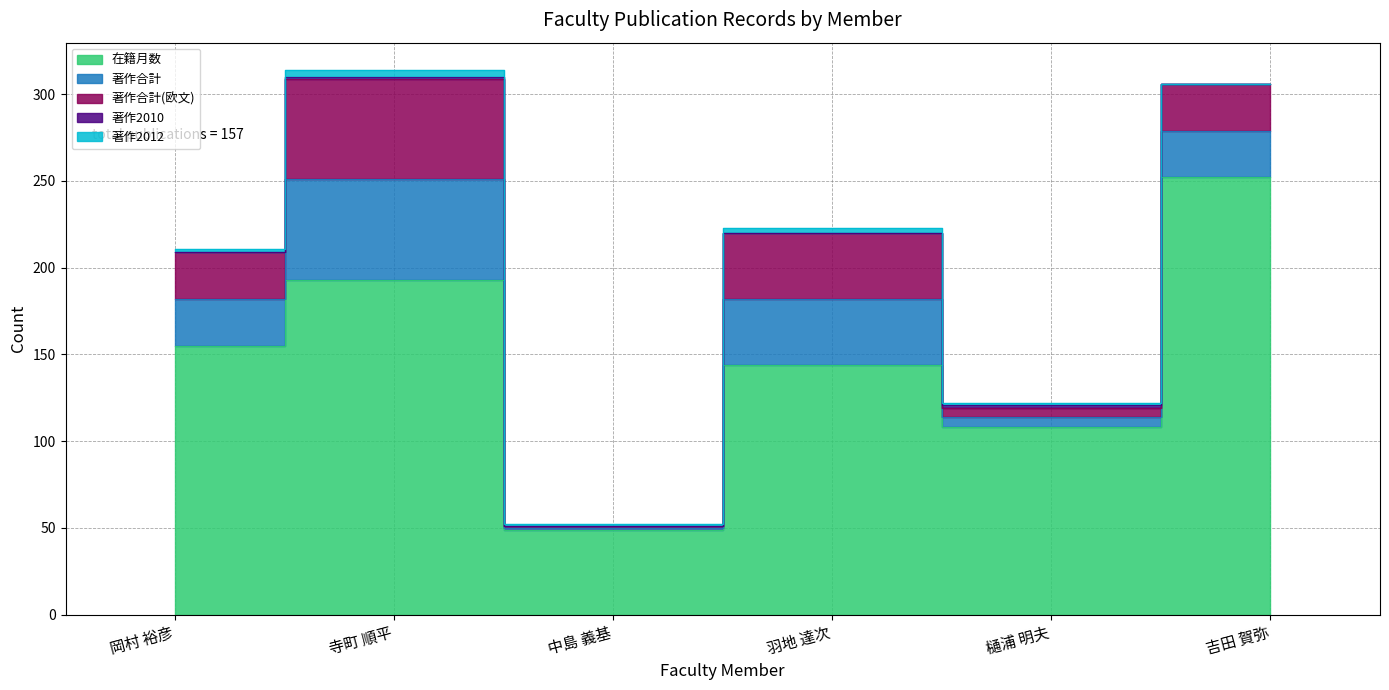

What is the value of the 著作合計 point at the 3rd from the left?

1